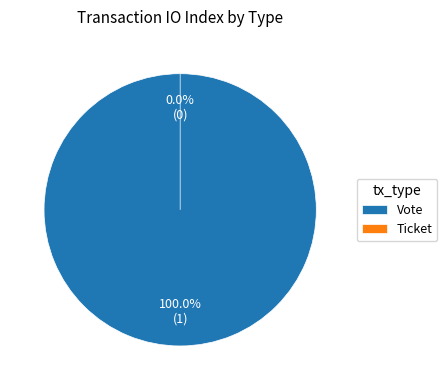

How many slices are in this pie chart?

2